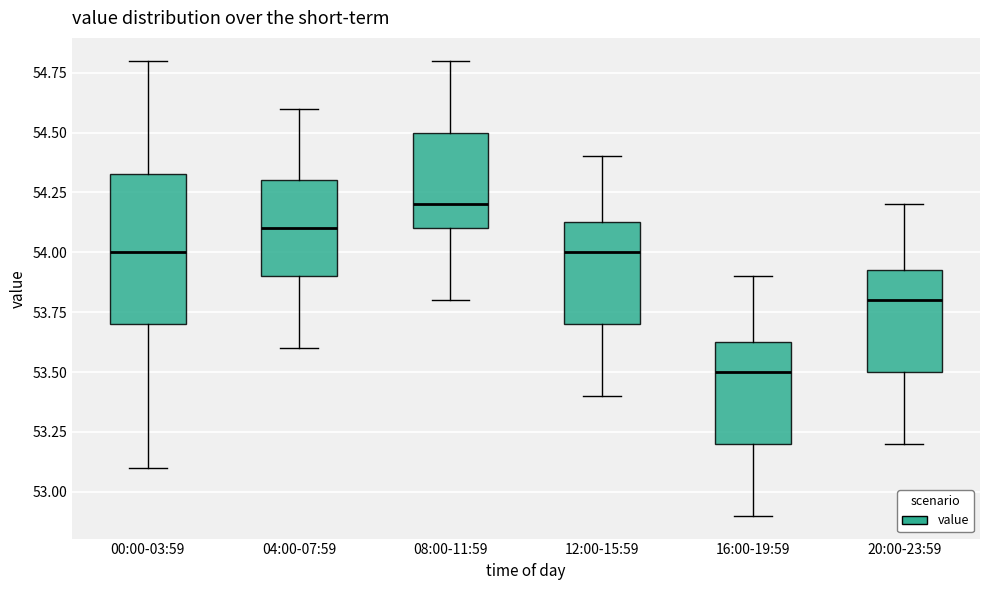

Where does the lower whisker of the box for 16:00-19:59 end on the y-axis? The values are not printed on the chart, so give them approximately, as read against the axis.

52.90